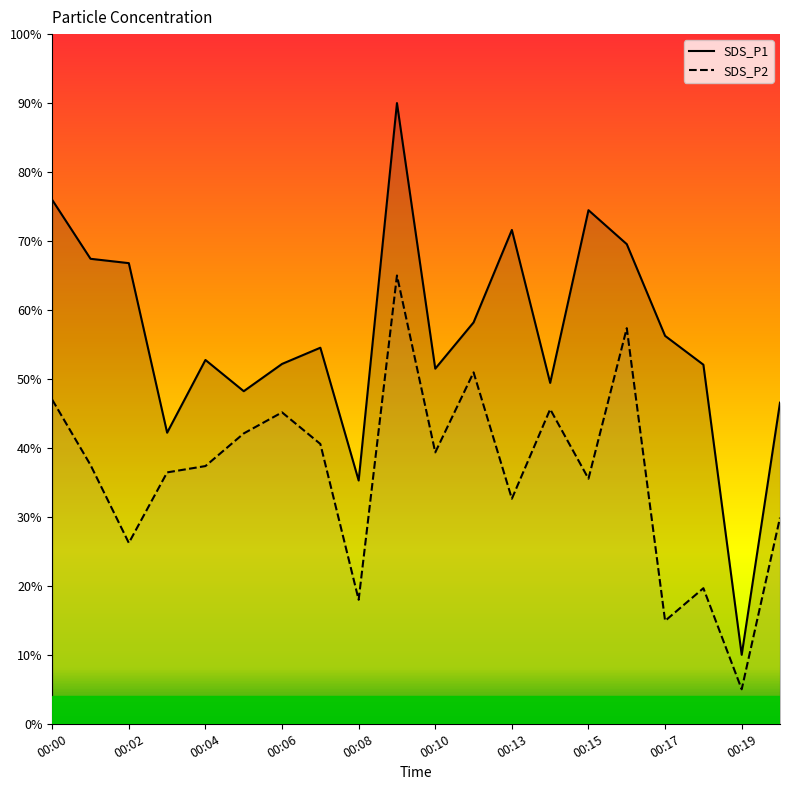

What is the difference between the second highest and minimum values in the SDS_P2 series?

52.4